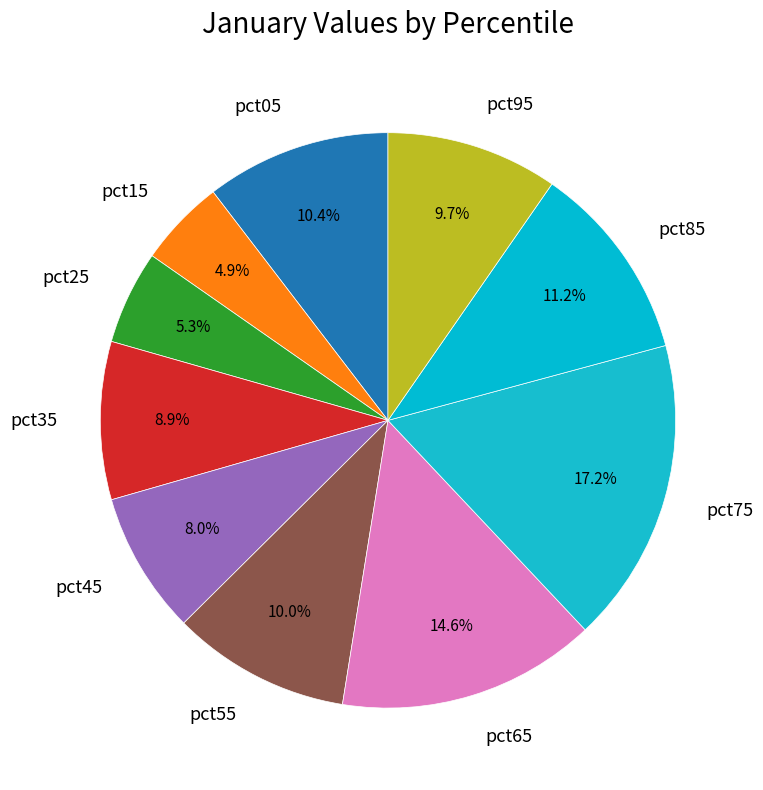

True or false: pct15 accounts for 5% of the total.

True